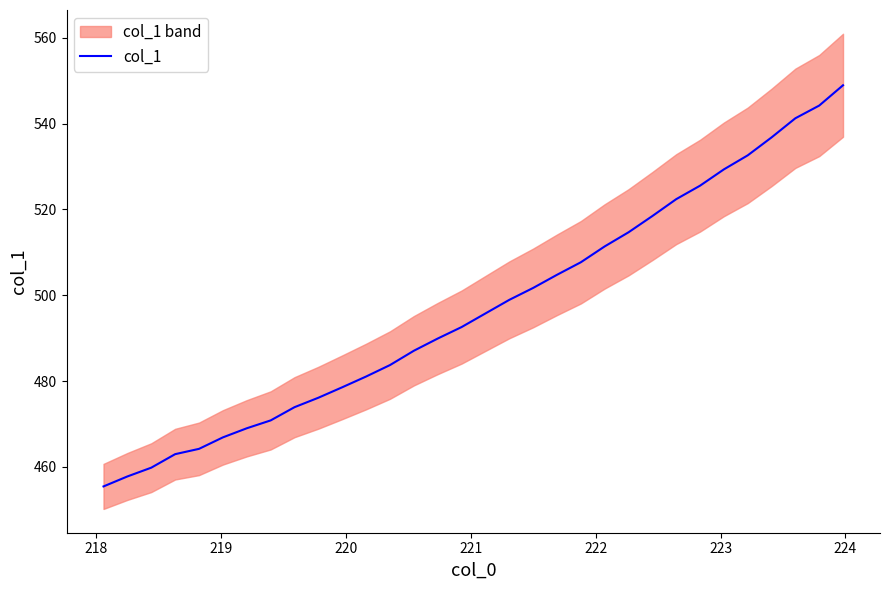

What is the maximum value for col_1?

548.9